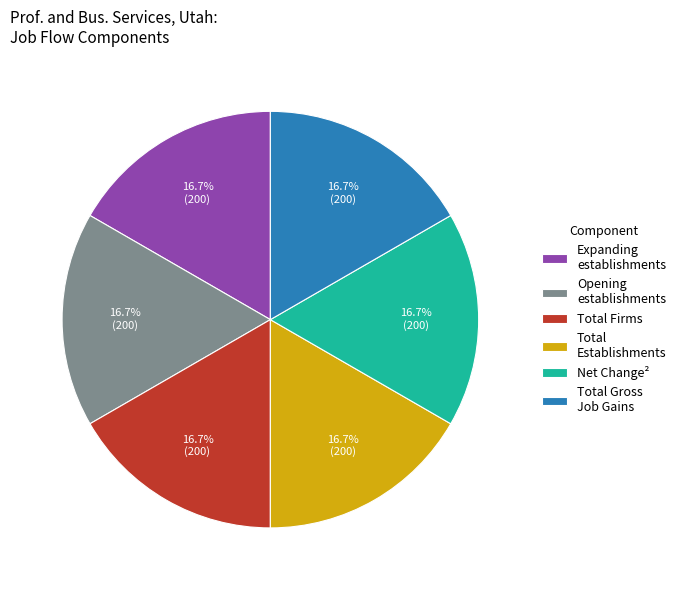

How many segments does this pie chart have?

6